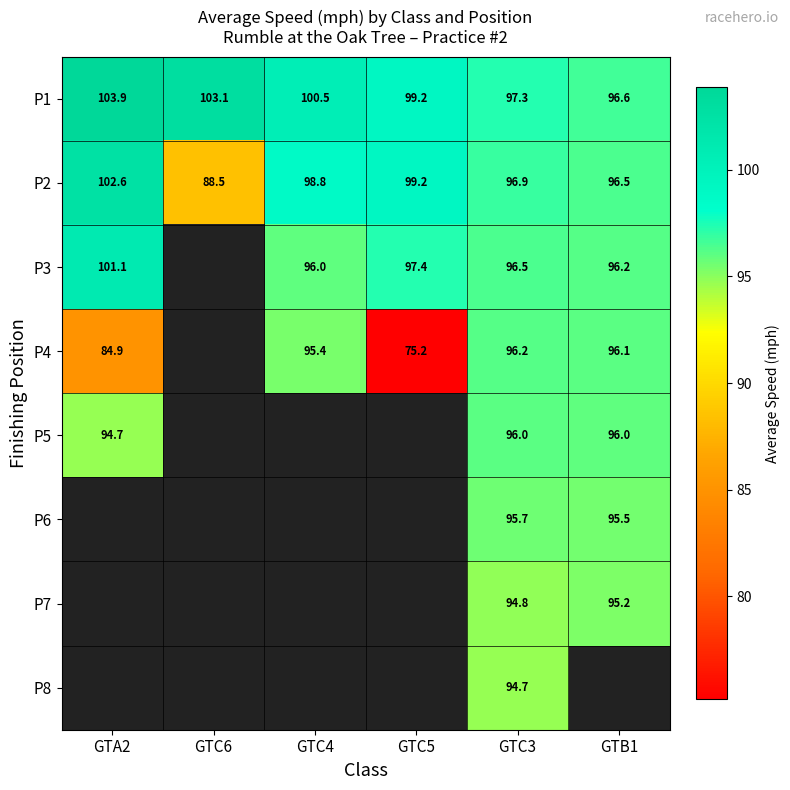

The P7 series shows 94.8 at GTC3. True or false?

True